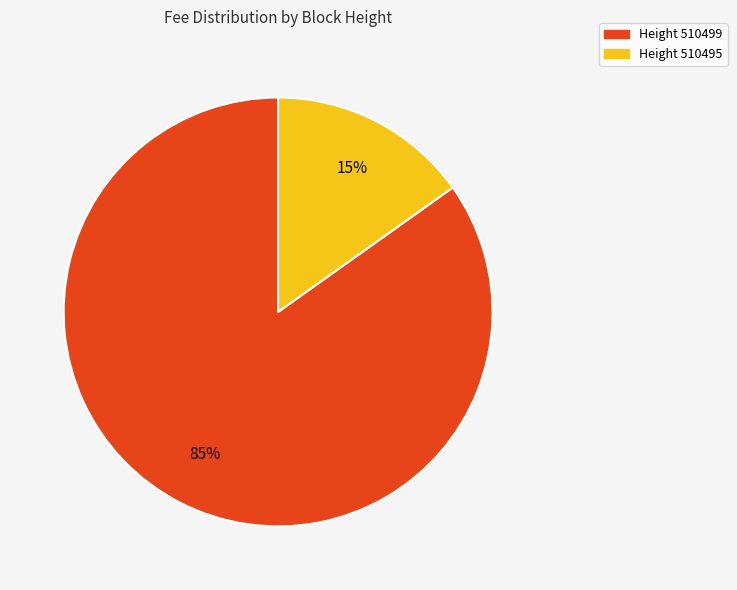

To the nearest percent, what is the combined percentage of Height 510499 and Height 510495?

100%